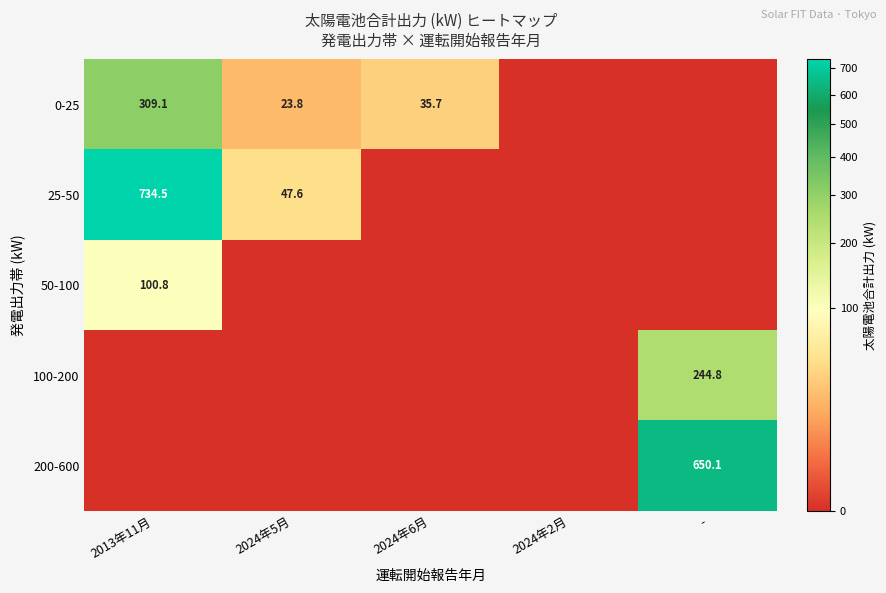

Which label corresponds to the largest value in the chart?

2013年11月